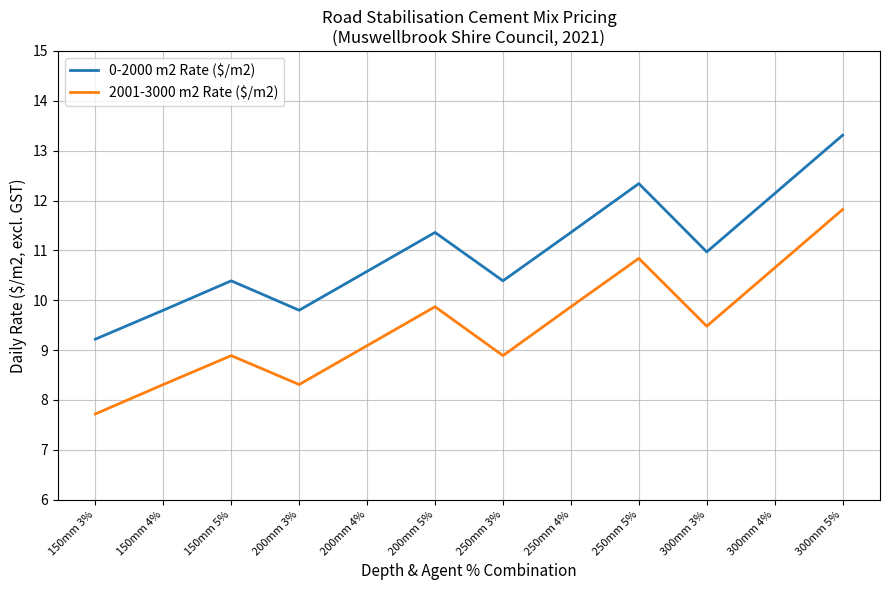

The value of 2001-3000 m2 Rate ($/m2) at 300mm 4% is 15.0. True or false?

False